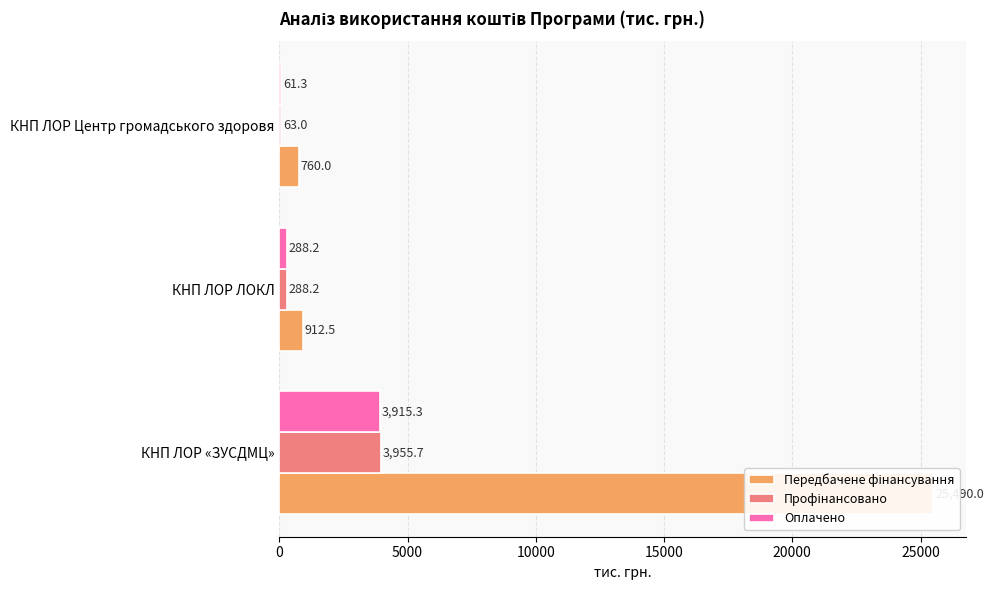

What are all the series names shown in the legend?

Передбачене фінансування, Профінансовано, Оплачено